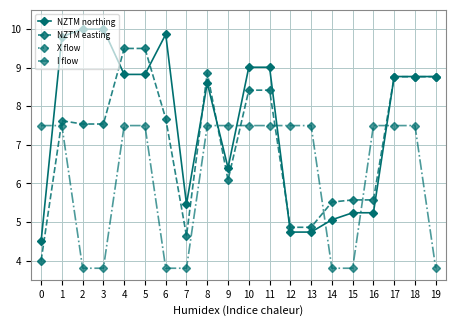

How many intersections are there between NZTM northing and I flow?

7